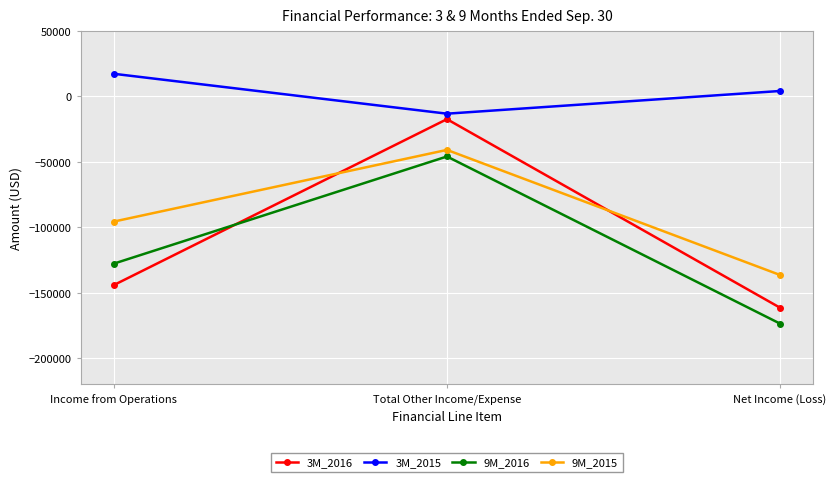

What is the total value across all series at Net Income (Loss)?

-467682